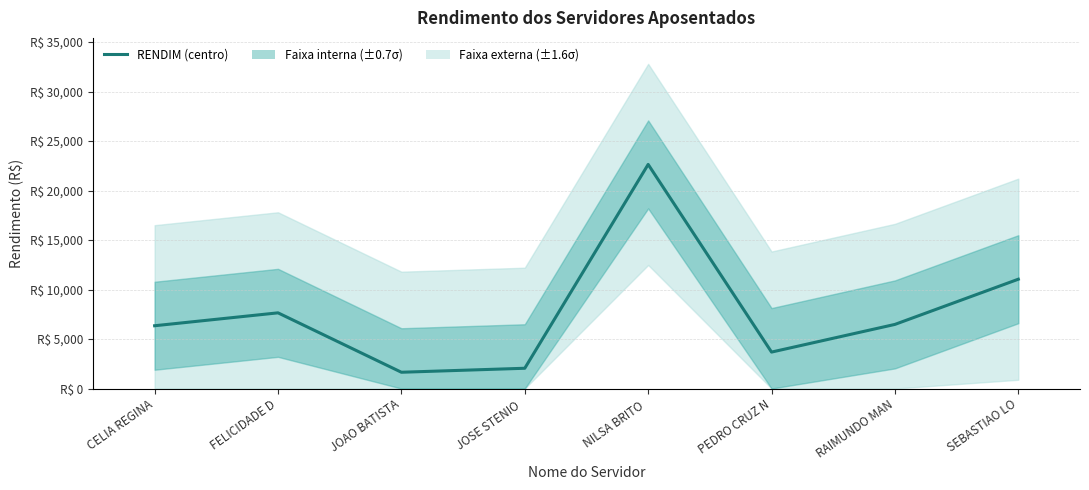

How many lines are shown in the chart?

1